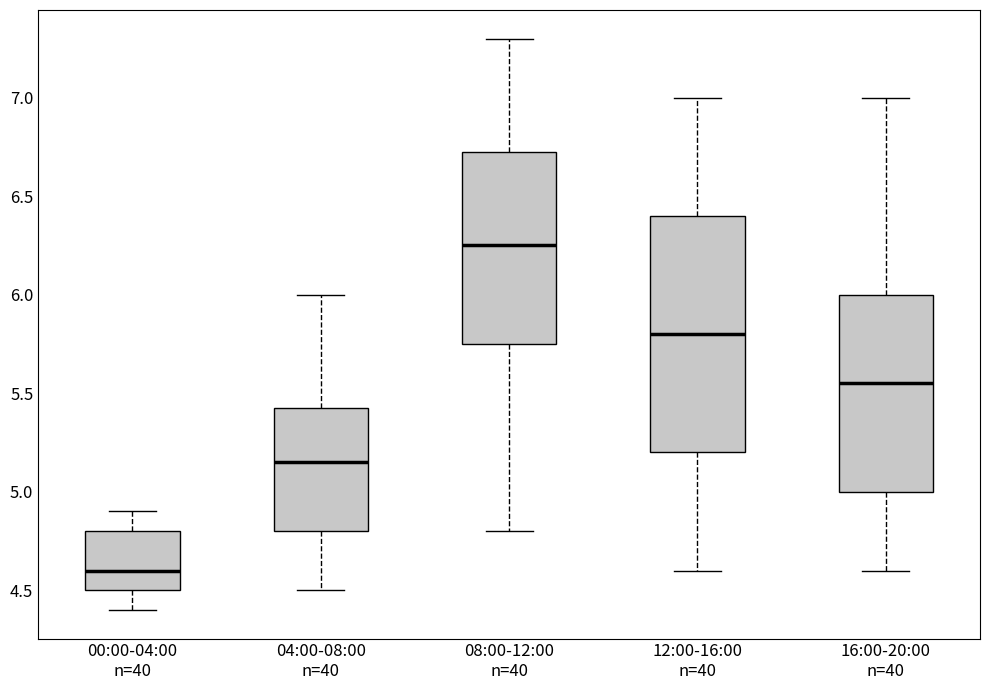

Which box has the highest median line?

08:00-12:00 n=40